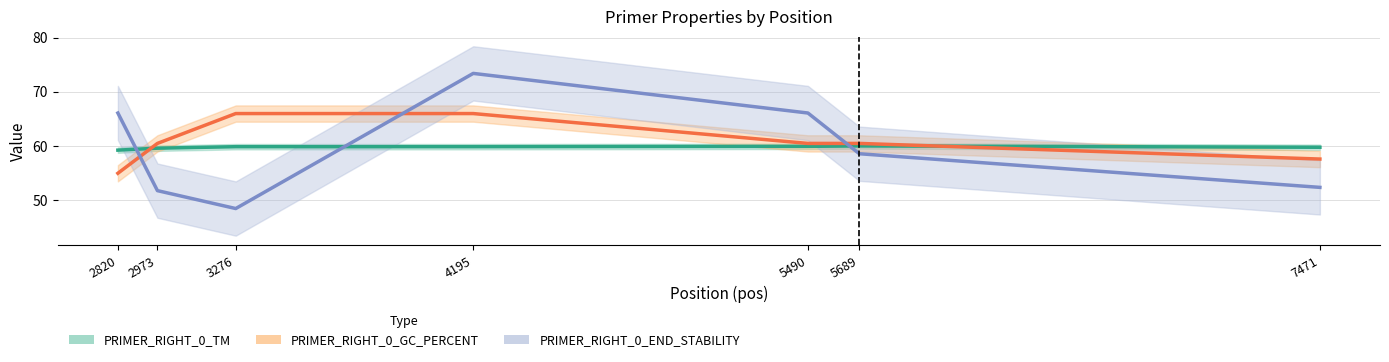

What is the difference between the PRIMER_RIGHT_0_END_STABILITY values at 5689 and 2820?

7.5